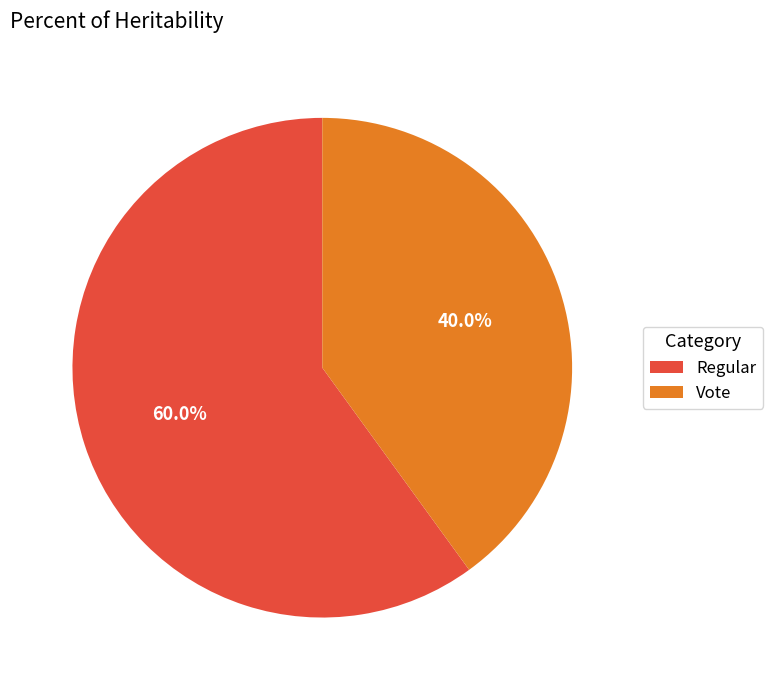

What is the majority slice?

Regular